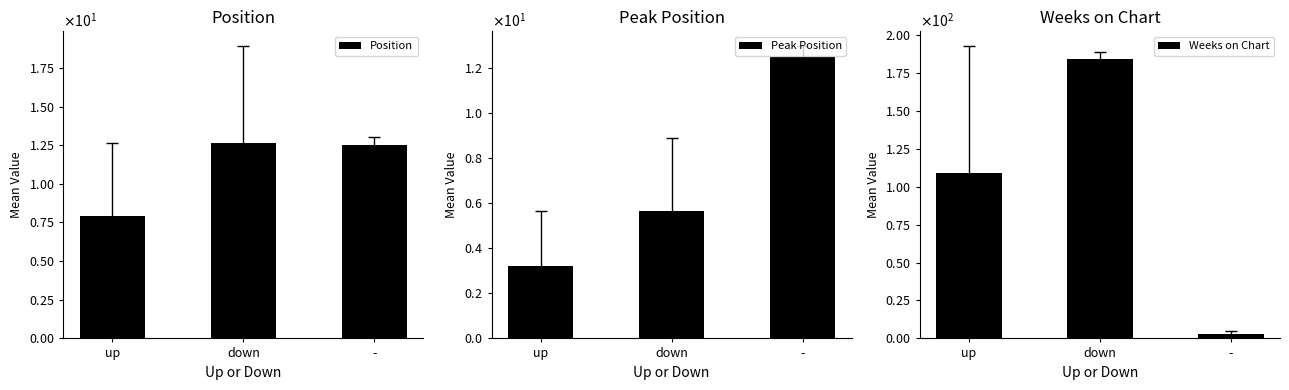

What is the sum of the Peak Position values at - and down?

18.2